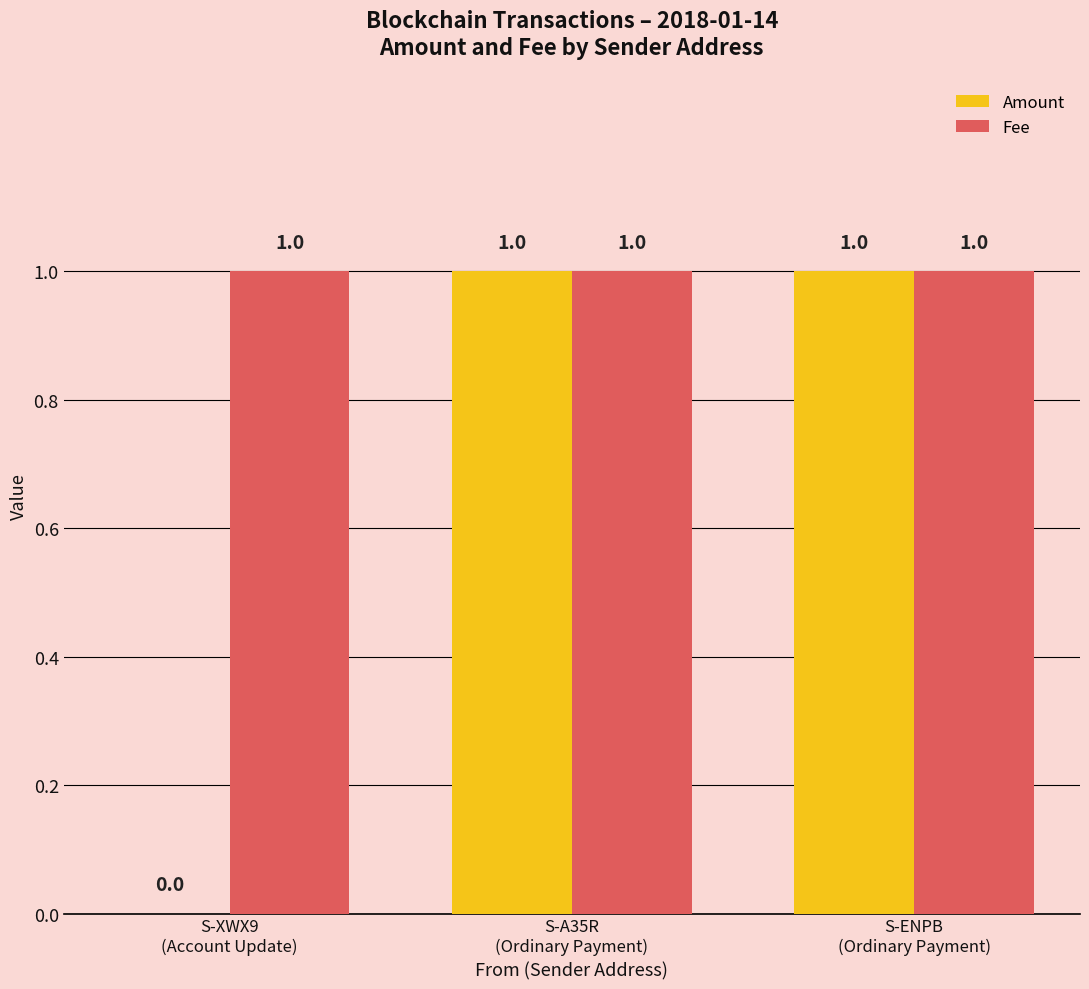

Between S-XWX9
(Account Update) and S-ENPB
(Ordinary Payment), which series saw the biggest shift?

Amount